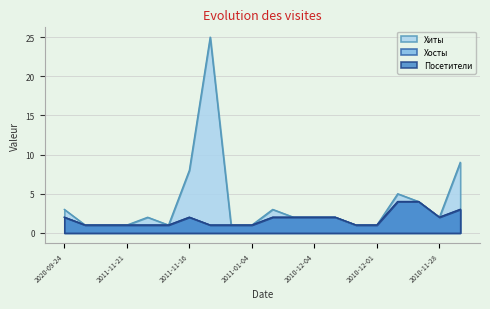

What is the sum of the Посетители values at 2010-11-29 and 2010-12-06?

6